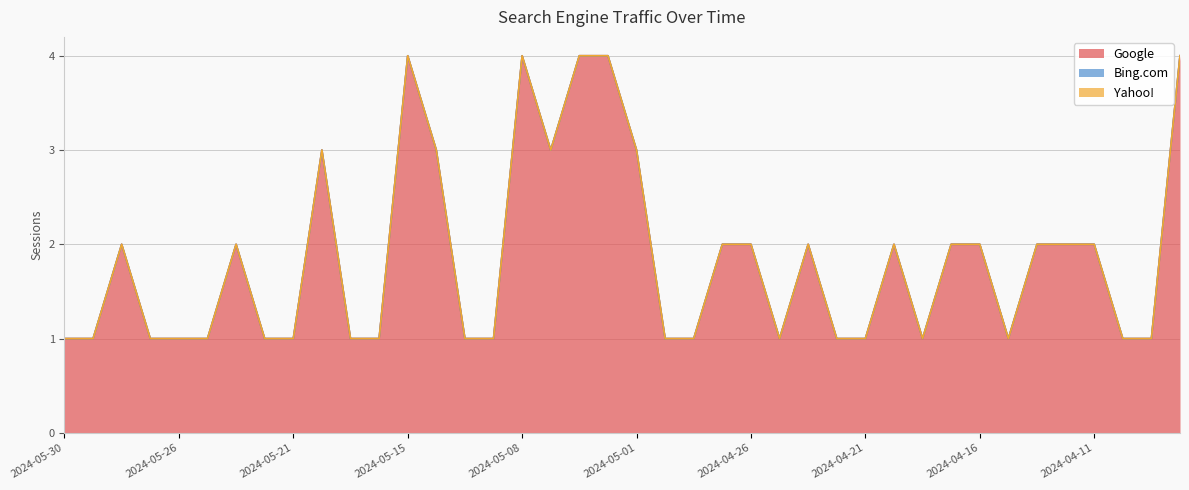

At how many categories does at least one series exceed 3?

5